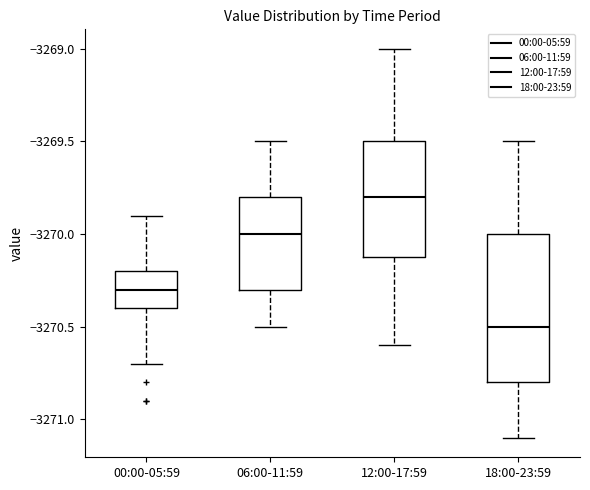

Where does the median line of the box for 06:00-11:59 sit on the y-axis? The values are not printed on the chart, so give them approximately, as read against the axis.

-3270.0